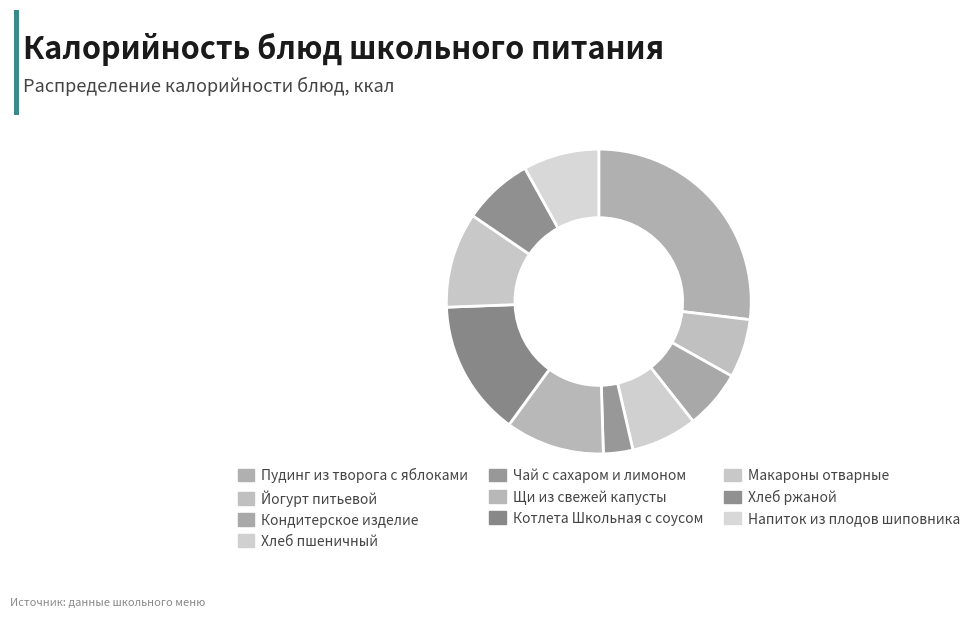

Do Макароны отварные and Котлета Школьная с соусом together represent more than half of the pie?

No